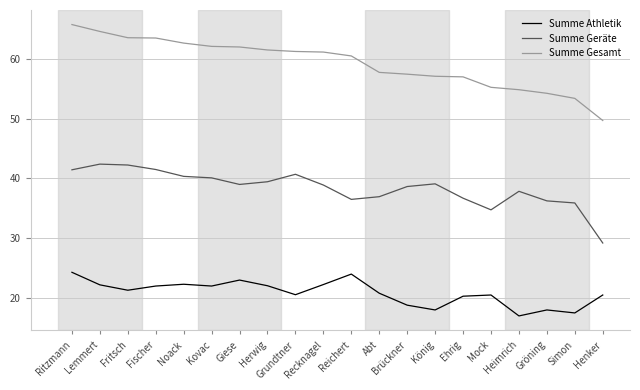

True or false: Summe Geräte and Summe Gesamt cross at least once.

False